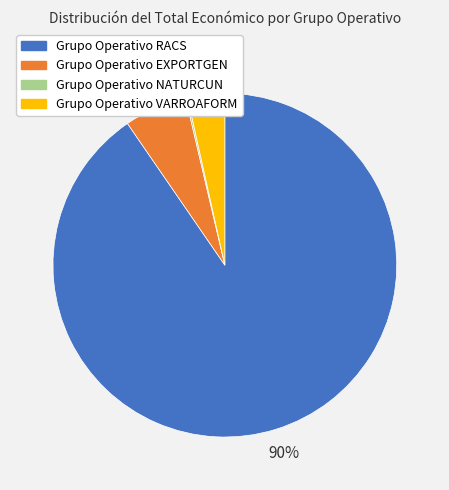

Combined, do Grupo Operativo VARROAFORM and Grupo Operativo EXPORTGEN account for over 50%?

No